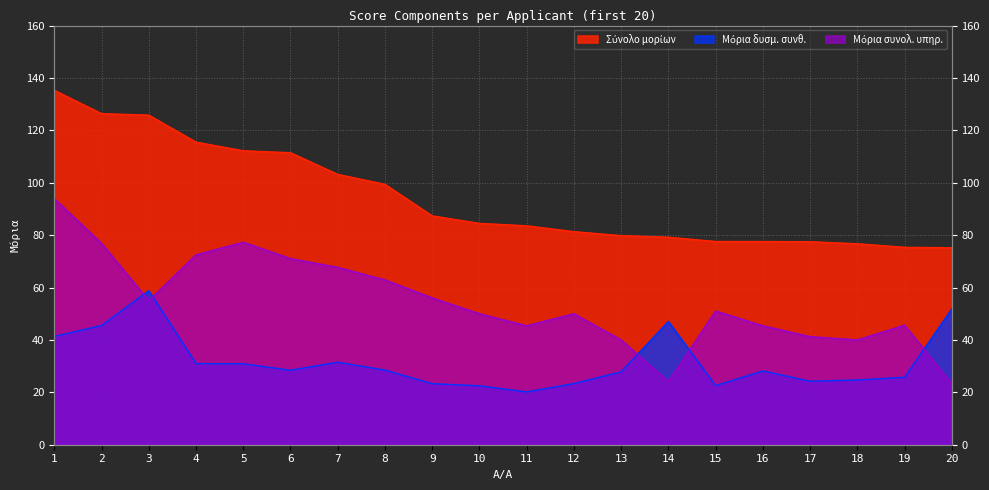

At which category does the chart reach its peak across all series?

1